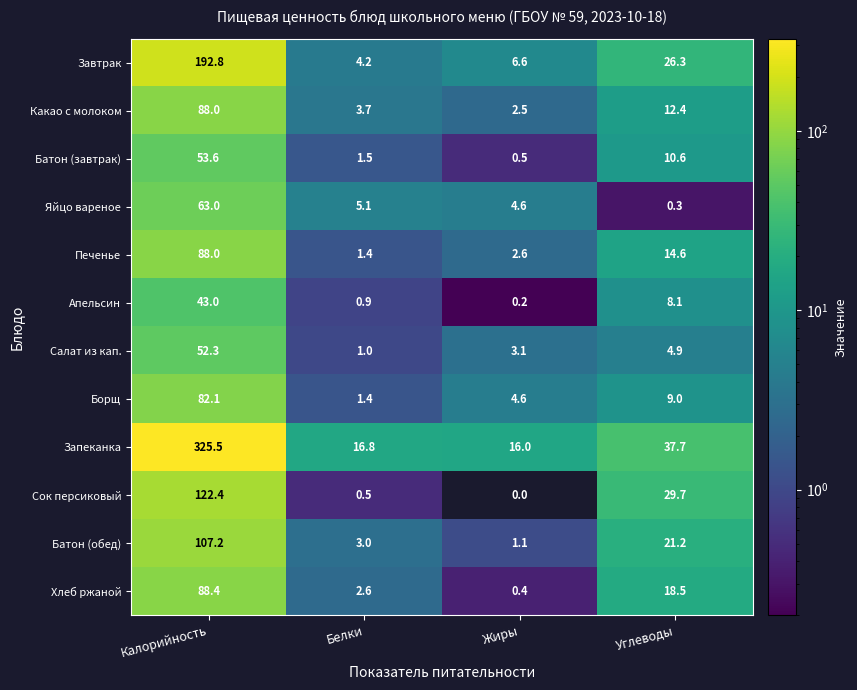

Between Жиры and Углеводы, which series saw the biggest shift?

Сок персиковый